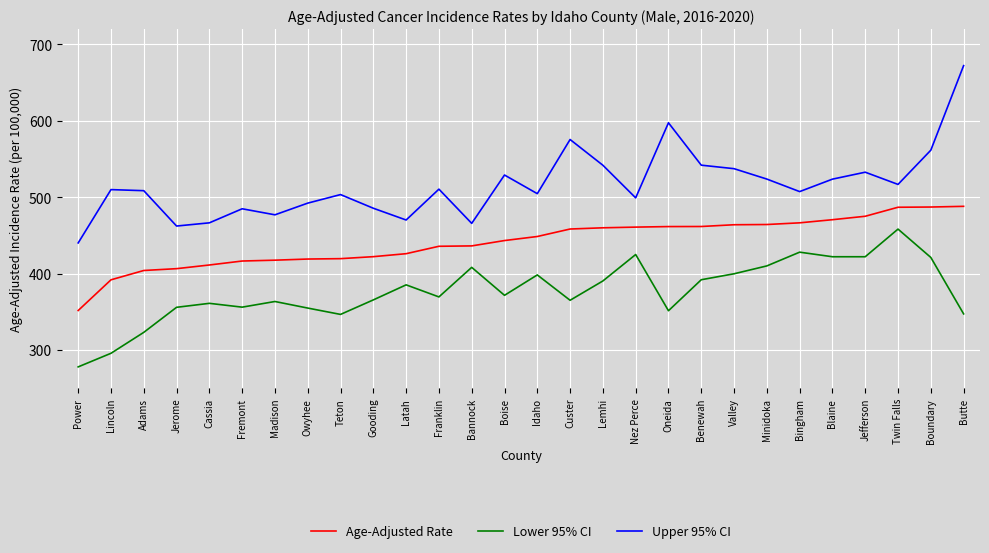

Is it true that Age-Adjusted Rate equals 276.6 at Nez Perce?

False